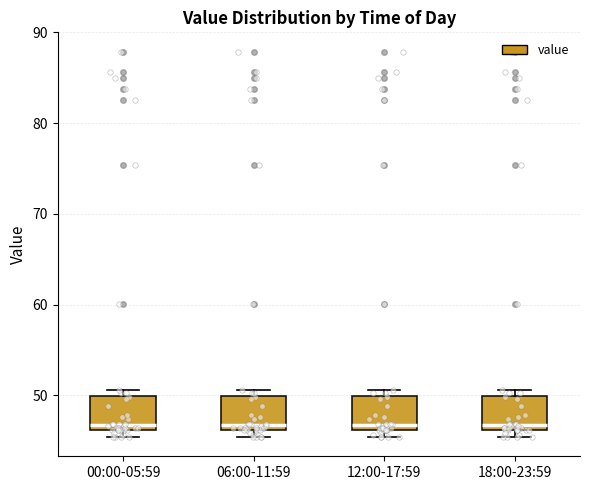

Reading left to right, read every box against the y-axis: the position of its median line, the range the box covers, and the ends of its whiskers. The values are not printed on the chart, so give them approximately, as read against the axis.

00:00-05:59: median 47, box 46 to 50, whiskers 45 to 51
06:00-11:59: median 47, box 46 to 50, whiskers 45 to 51
12:00-17:59: median 47, box 46 to 50, whiskers 45 to 51
18:00-23:59: median 47, box 46 to 50, whiskers 45 to 51